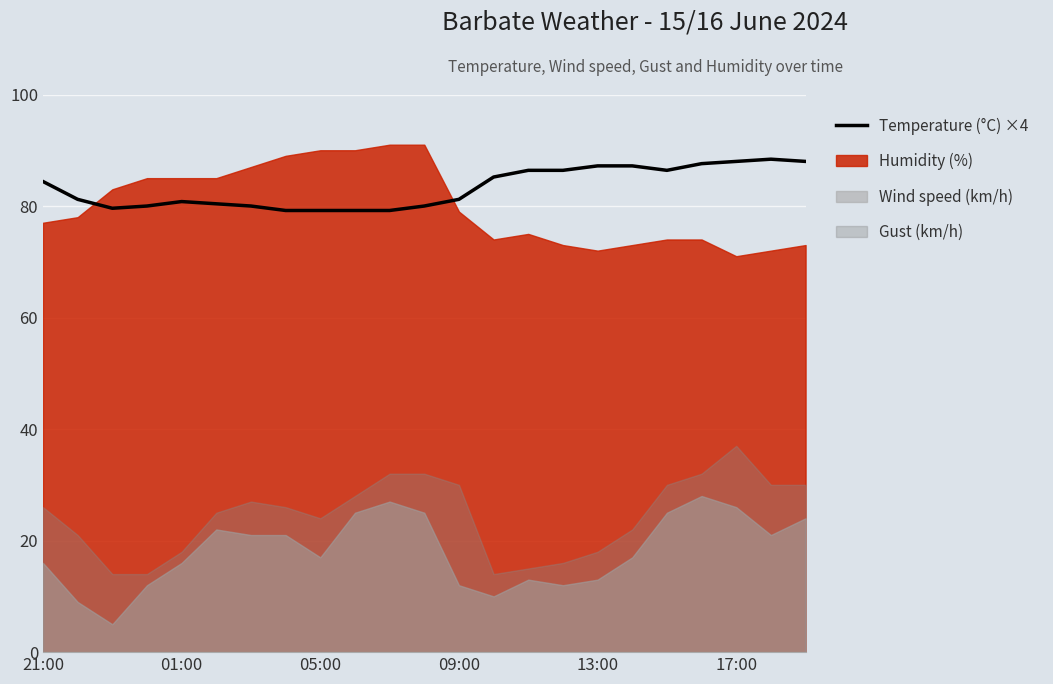

Read the value at 9.

79.2